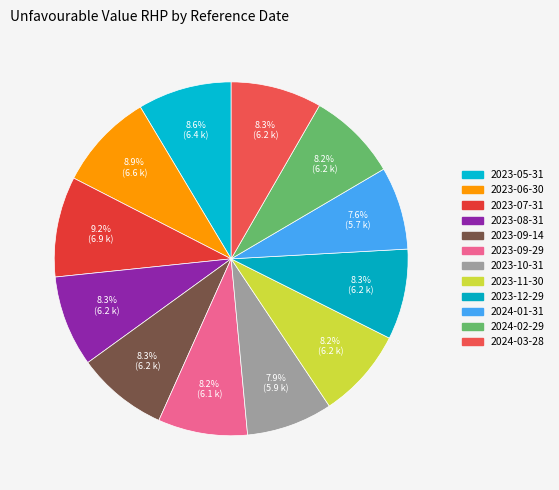

Which category has the smallest portion of the pie?

2024-01-31